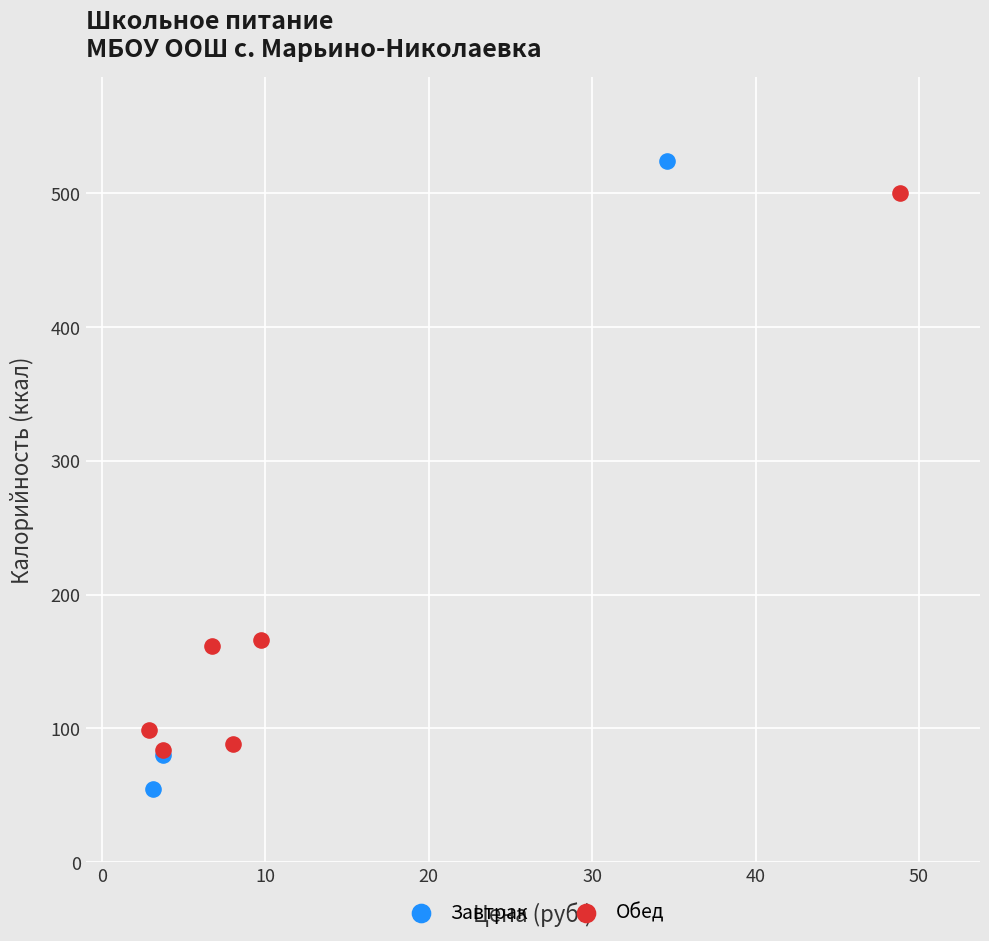

Which series contains the lowest Y value?

Завтрак